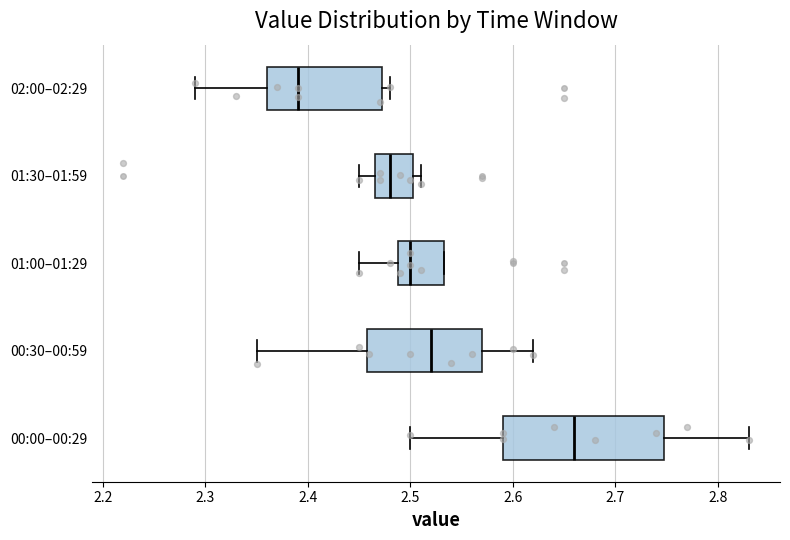

Which box is the widest, from its left edge to its right edge?

00:00–00:29